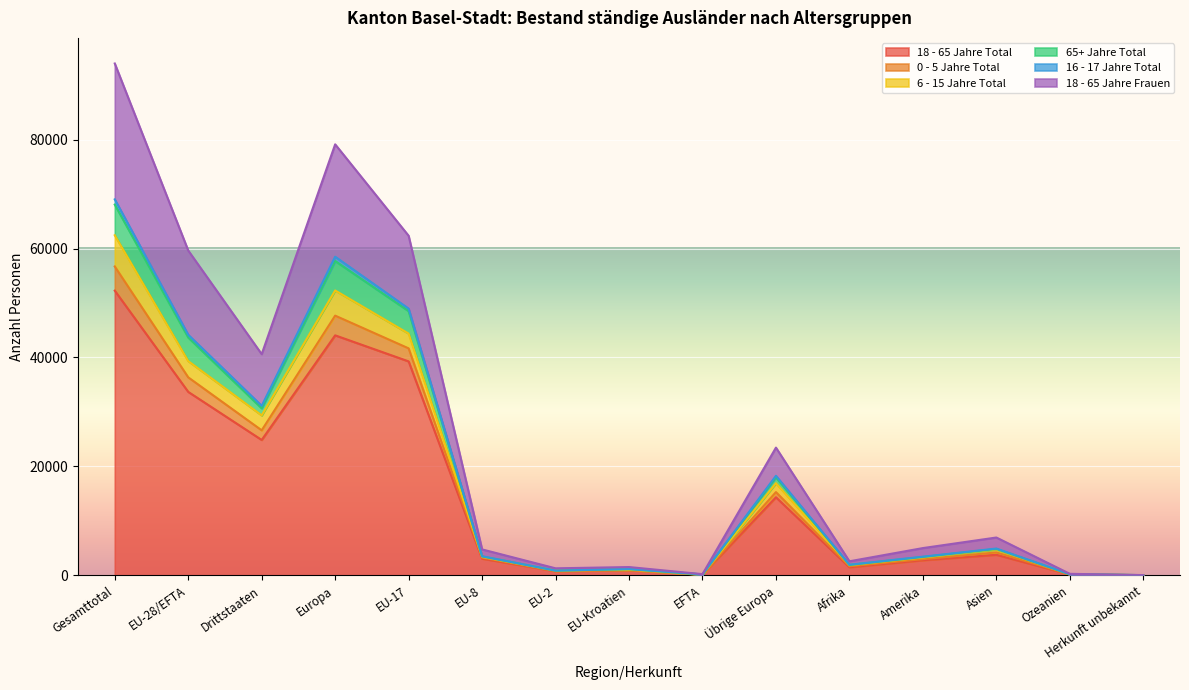

At which category is the sum across all series the highest?

Gesamttotal